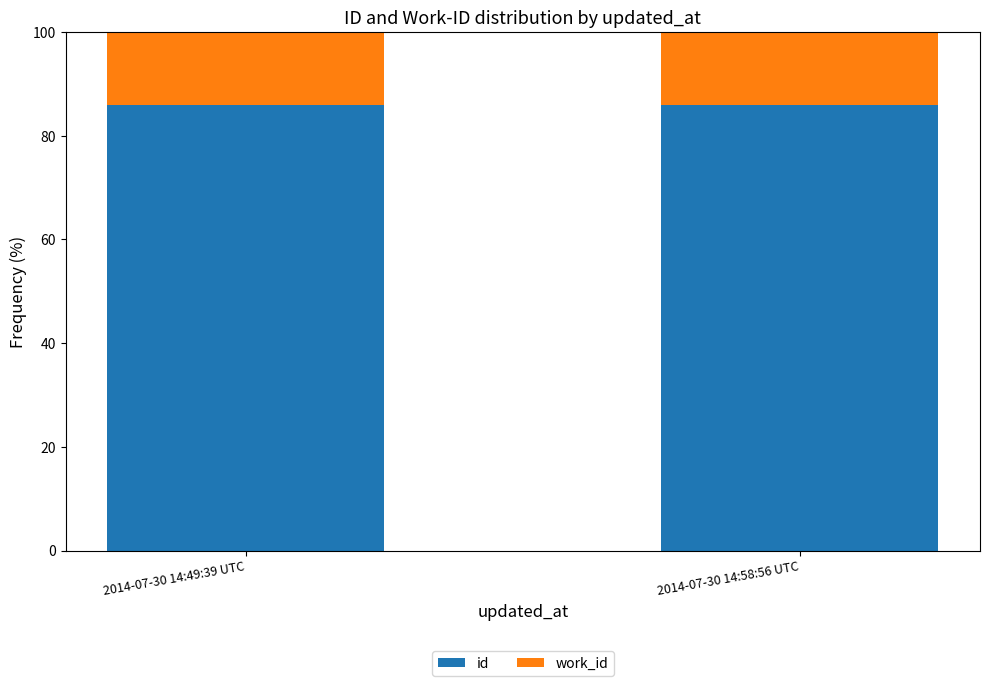

True or false: id has a value of 85.9 at 2014-07-30 14:58:56 UTC.

True